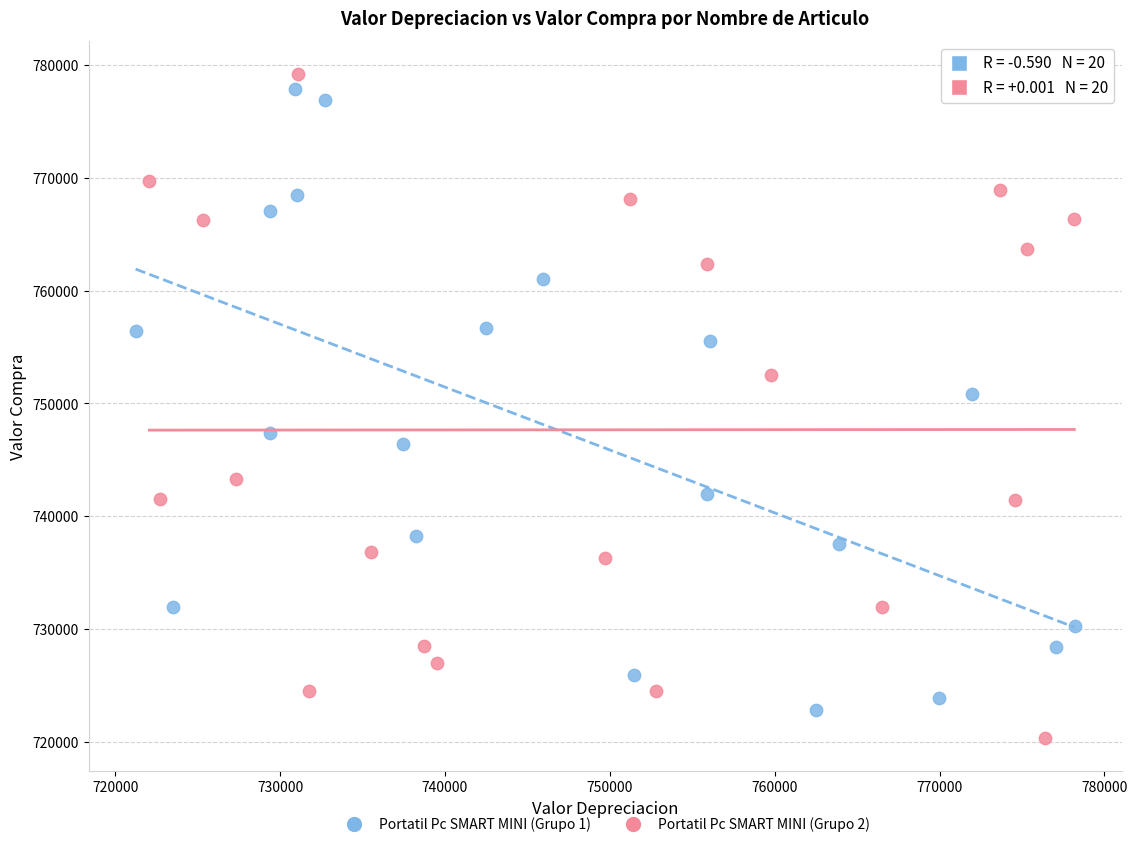

Which series has the largest Y range (max minus min)?

Portatil Pc SMART MINI (Grupo 2)